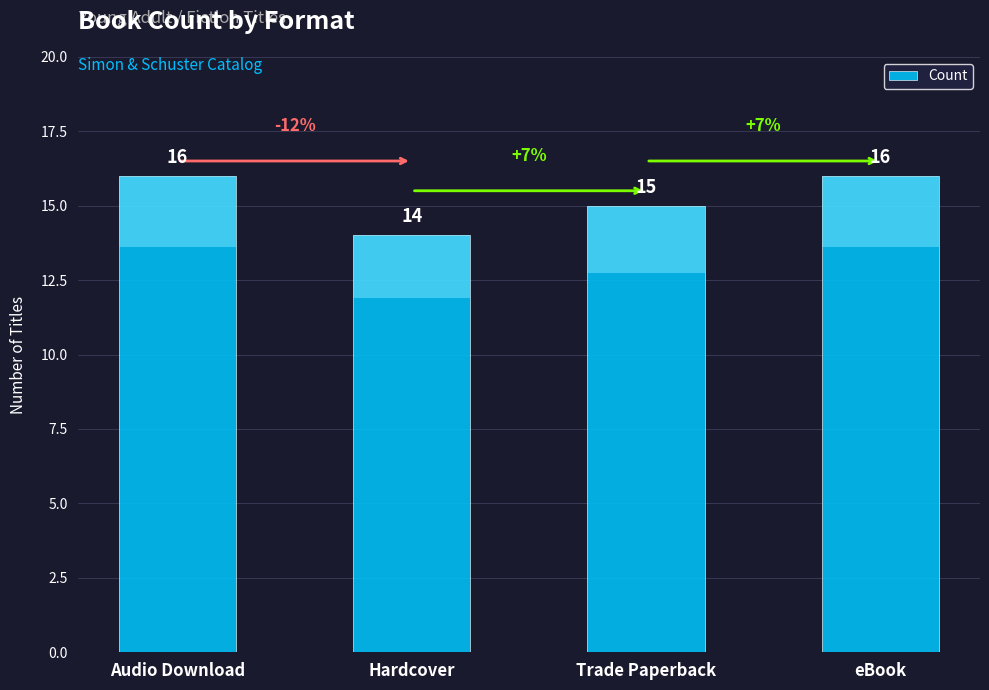

What is the change in value from Audio Download to Hardcover?

-2